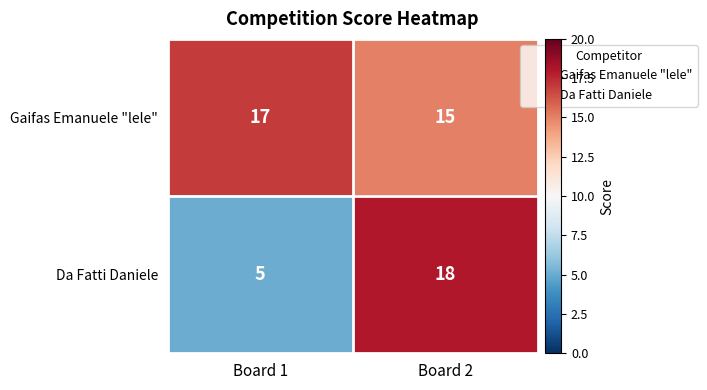

The Da Fatti Daniele series shows 18 at Board 2. True or false?

True